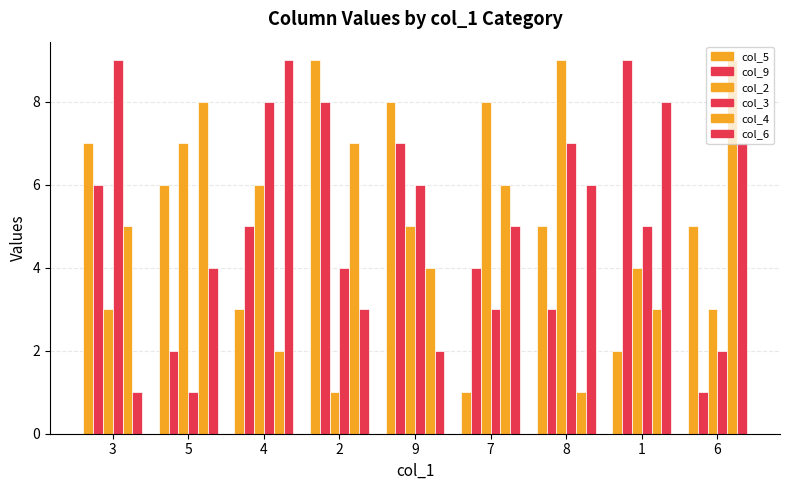

What is the value of the col_9 bar at the 3rd from the left?

5